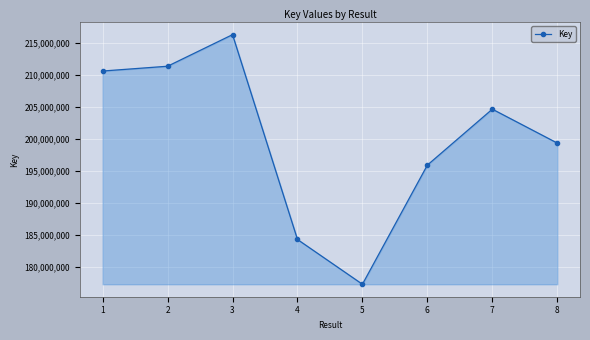

What value does the data have at 1, to the nearest 10?

210664850